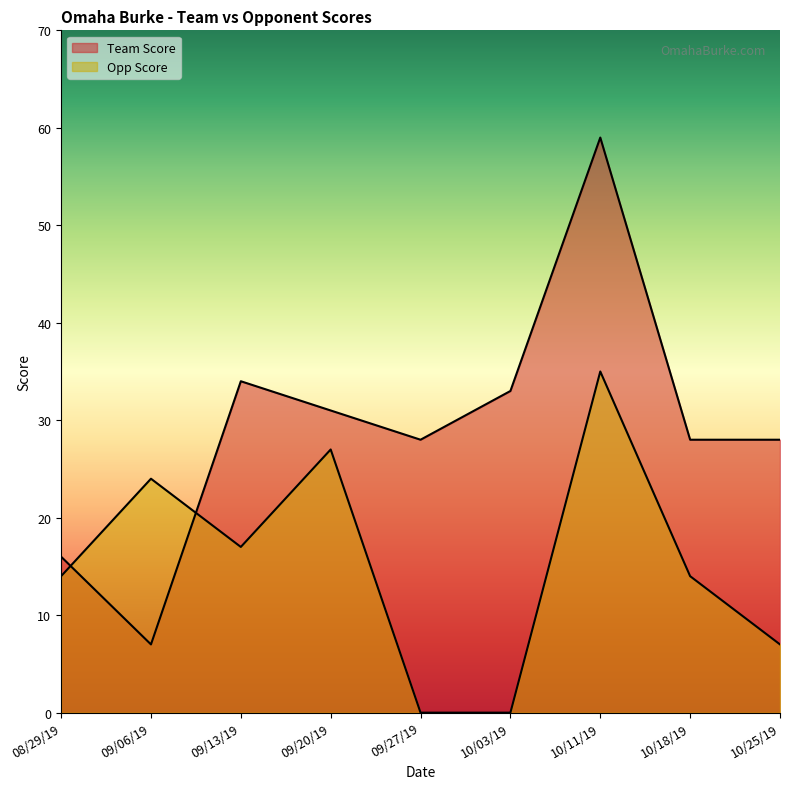

What position from the left is 10/25/19?

9